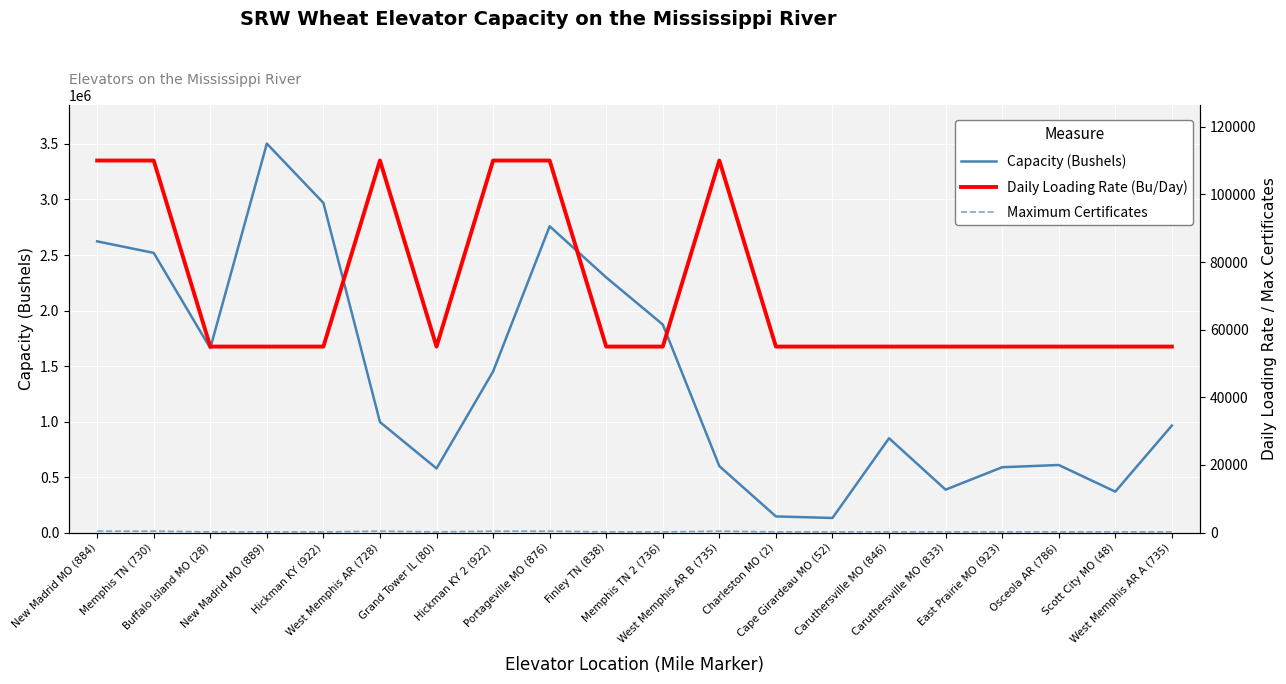

Reading right to left, list all the values displayed in this chart.

Capacity (Bushels): 964000	369000	609000	589000	387000	850000	132000	146000	599000	1874000	2298000	2759000	1451000	578000	996000	2969000	3503000	1661000	2519000	2623000
Daily Loading Rate (Bu/Day): 55000	55000	55000	55000	55000	55000	55000	55000	110000	55000	55000	110000	110000	55000	110000	55000	55000	55000	110000	110000
Maximum Certificates: 220	220	220	220	220	220	220	220	440	220	220	440	440	220	440	220	220	220	440	440